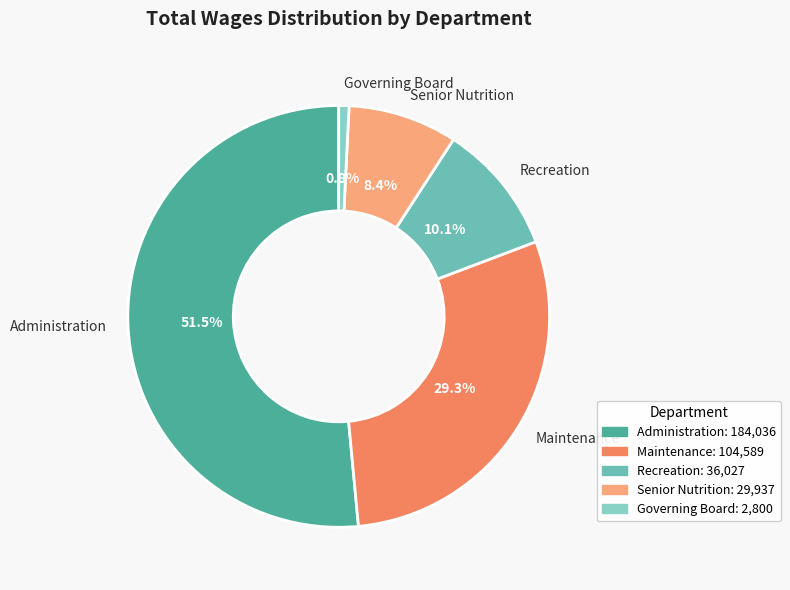

Count the number of slices in the pie.

5